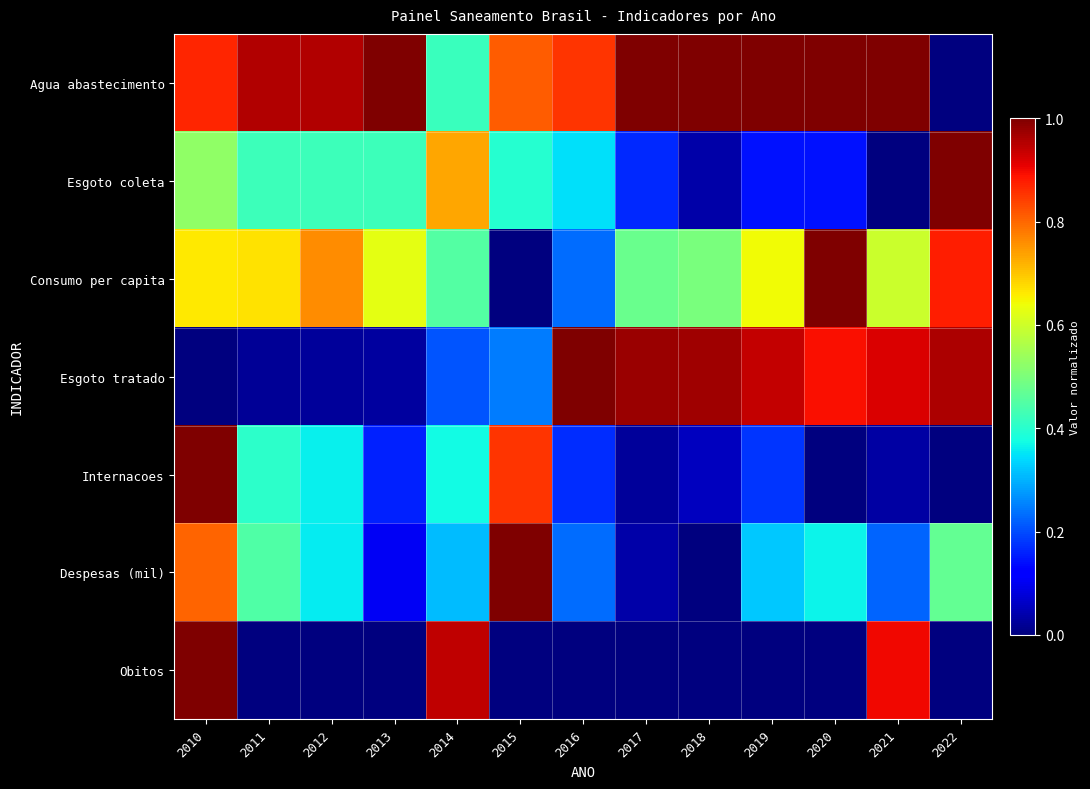

Which series has the widest spread of values?

Agua abastecimento